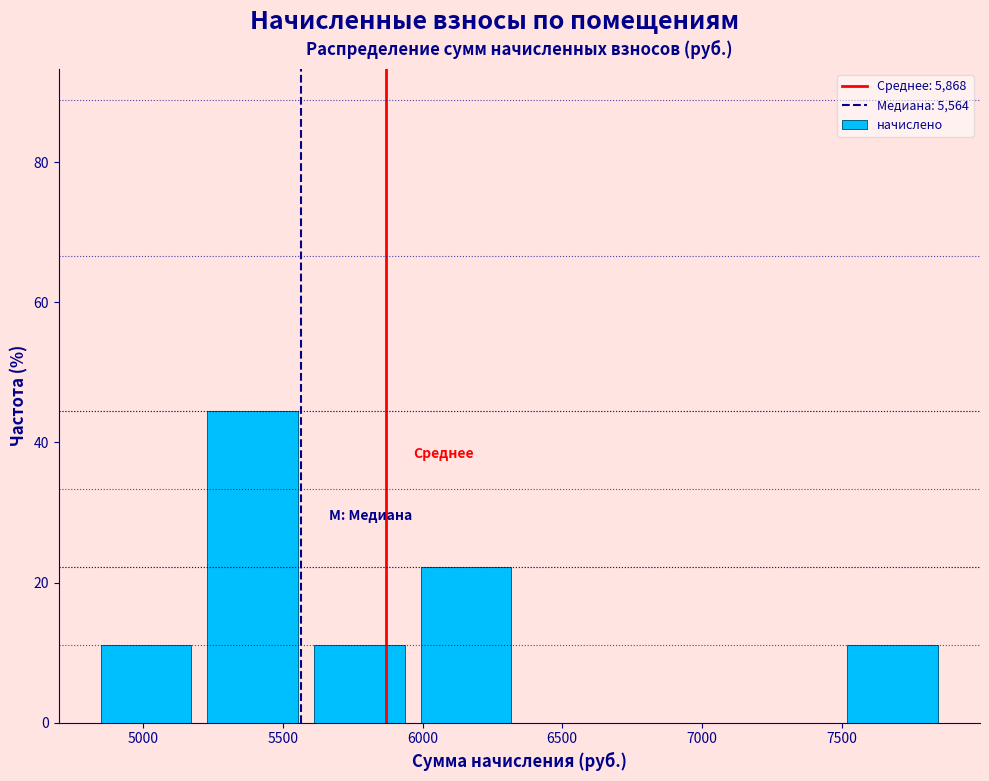

Reading left to right, list every bar in this chart as the range it spans on the x-axis followed by its height. Neither the bar edges nor the heights are printed on the chart, so give them approximately, as read against the axes.

4800 to 5200: 12
5200 to 5600: 44
5600 to 5950: 12
5950 to 6350: 22
6350 to 6750: 0
6750 to 7100: 0
7100 to 7500: 0
7500 to 7850: 12